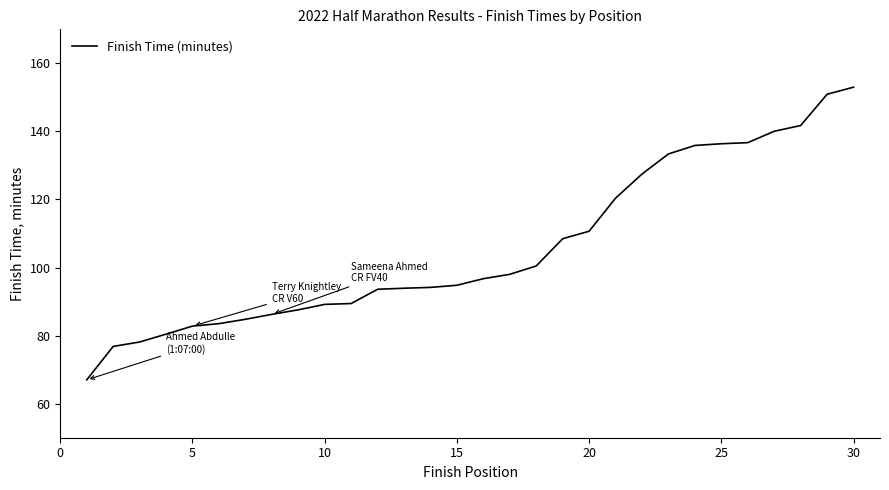

Does the chart display data point markers on the line(s)?

No